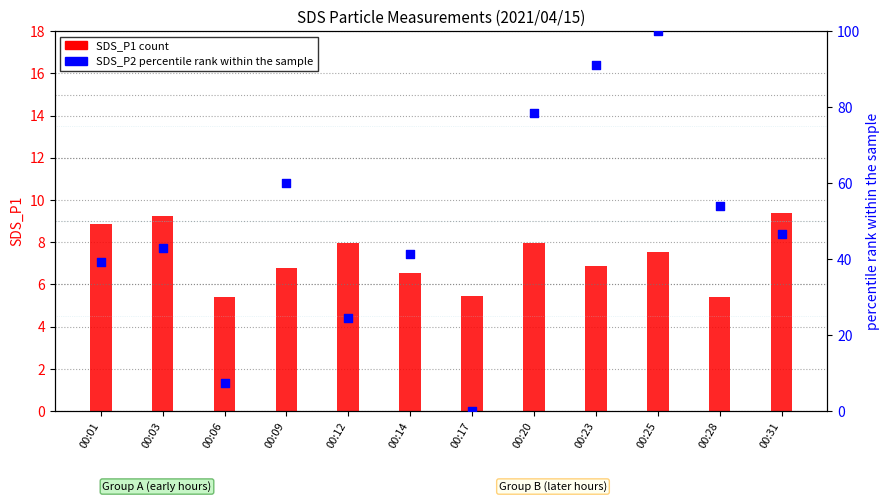

Which series contains the highest Y value?

SDS_P2